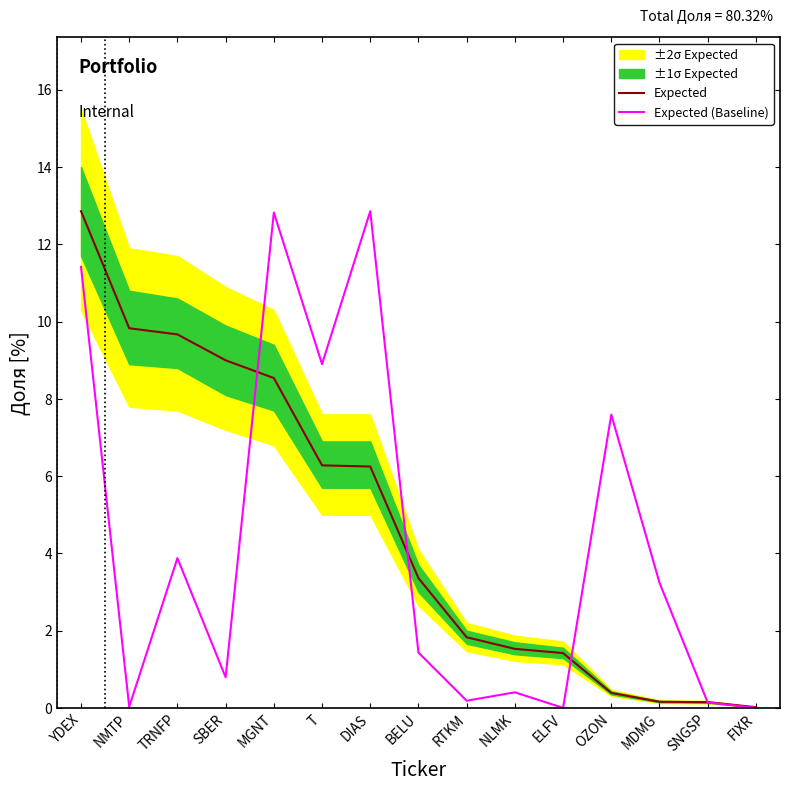

Reading right to left, what are all the values shown in this chart?

Expected: 0.0	0.1	0.2	0.4	1.4	1.5	1.8	3.4	6.2	6.3	8.5	9.0	9.7	9.8	12.9
Expected (Baseline): 0.0	0.1	3.2	7.6	0.0	0.4	0.2	1.4	12.9	8.9	12.8	0.8	3.9	0.0	11.4